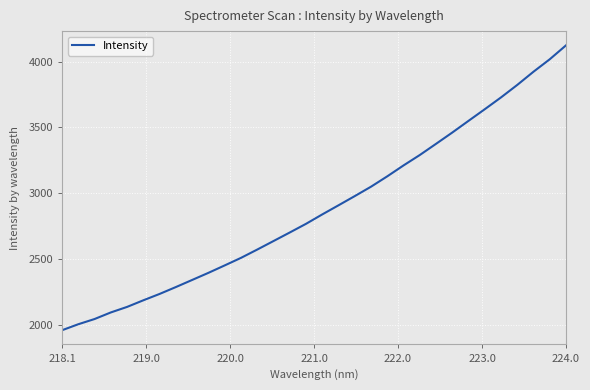

What is the maximum value shown in the chart?

4124.3